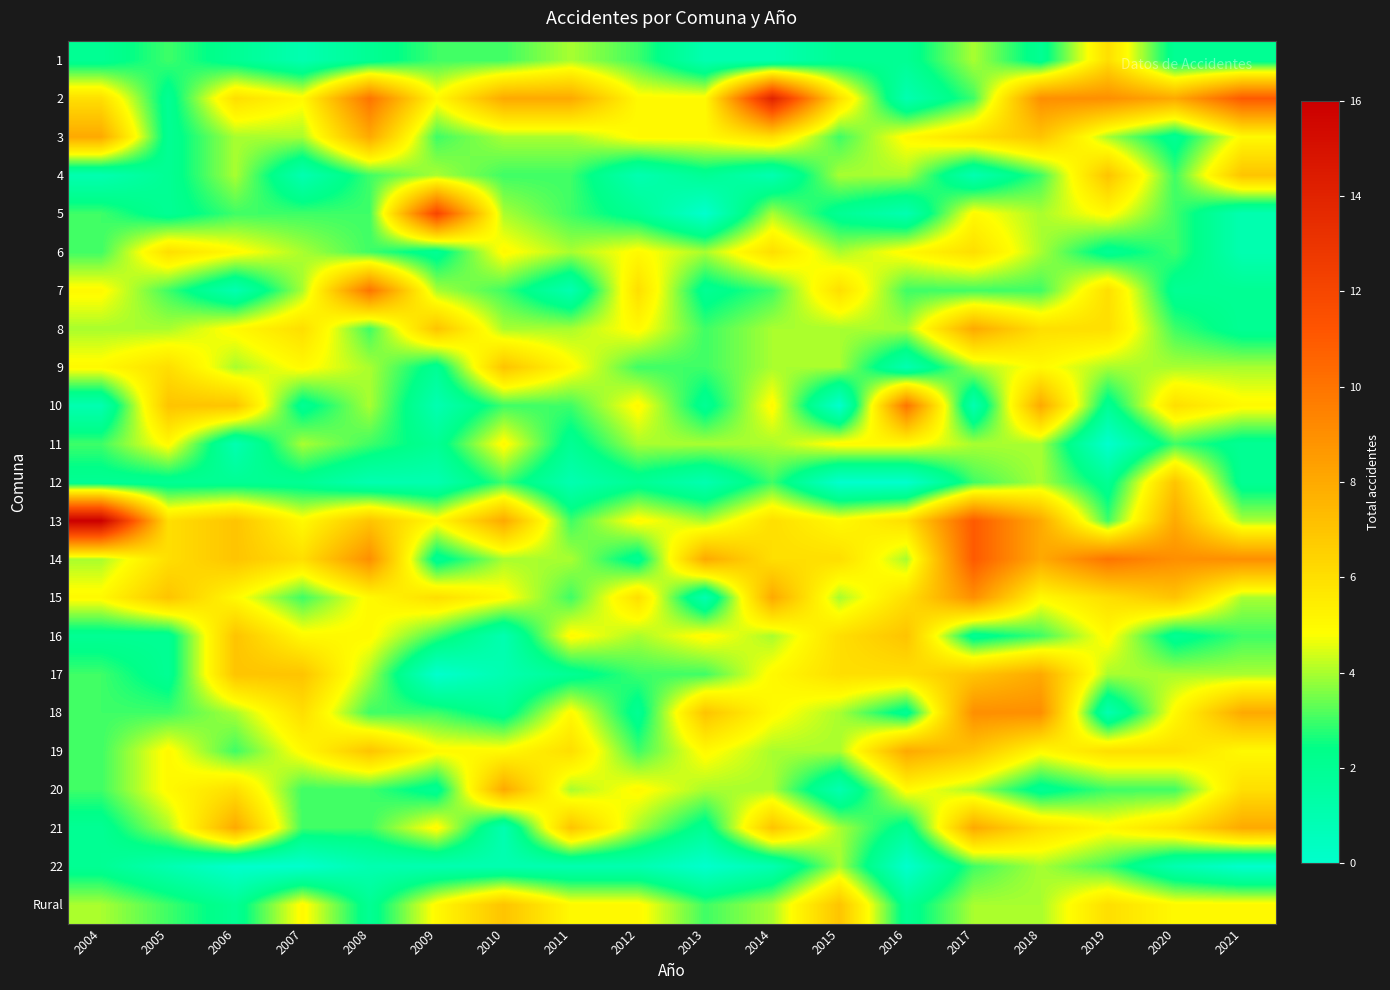

How many data points does each series have?

18